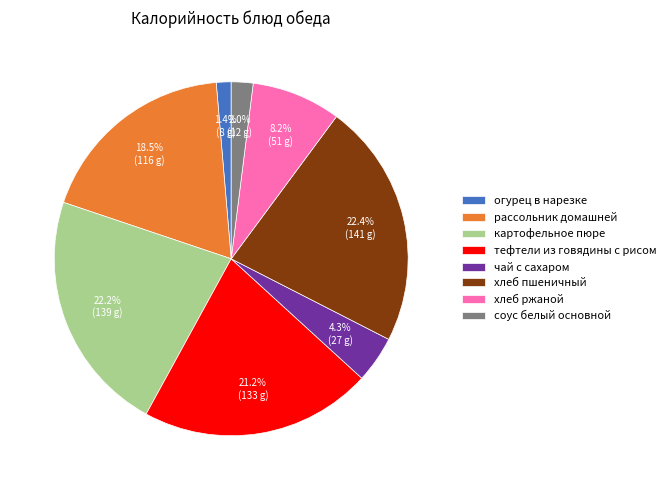

Which slice is the smallest?

огурец в нарезке